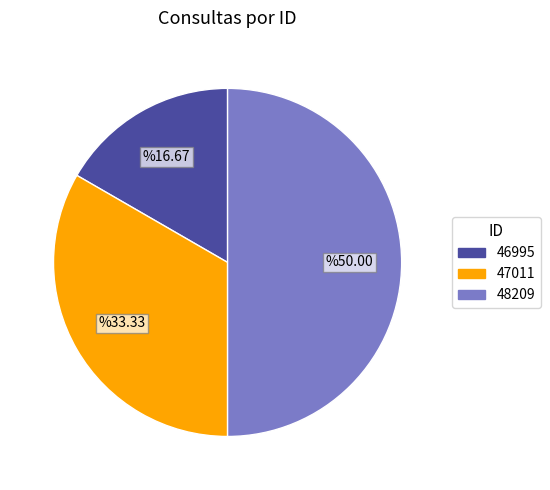

What is the ratio of the value at 46995 to the value at 48209?

0.3